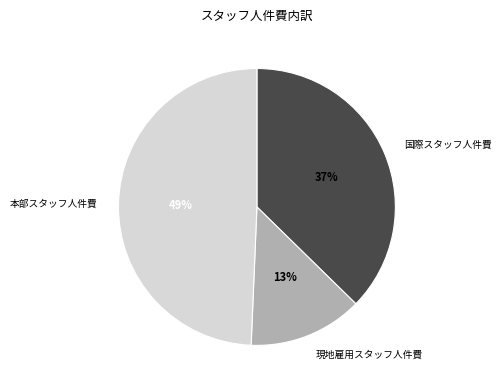

Is there a majority slice in this chart?

No